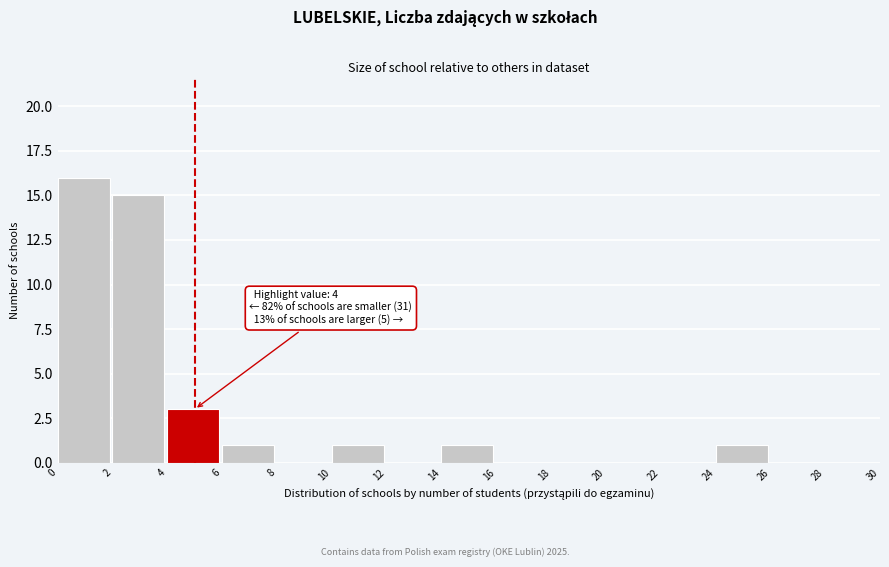

Which range on the x-axis has the tallest bar?

0 to 2